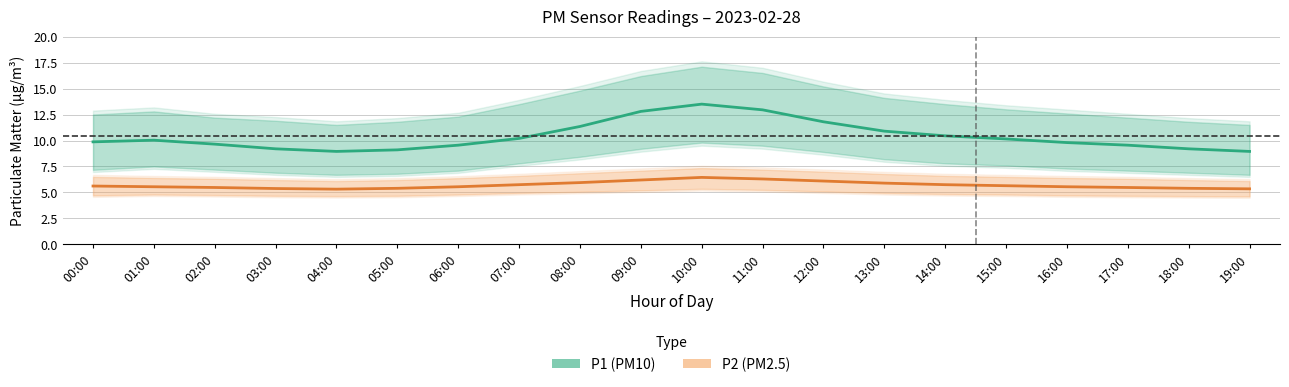

List the series in order of their peak value, lowest first.

P2, P1